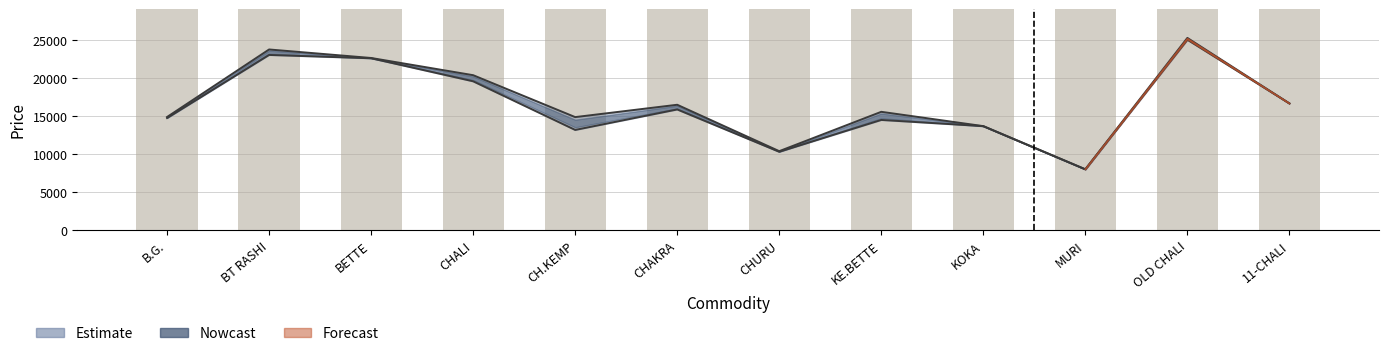

What is the lowest value of the price1 series?

8012